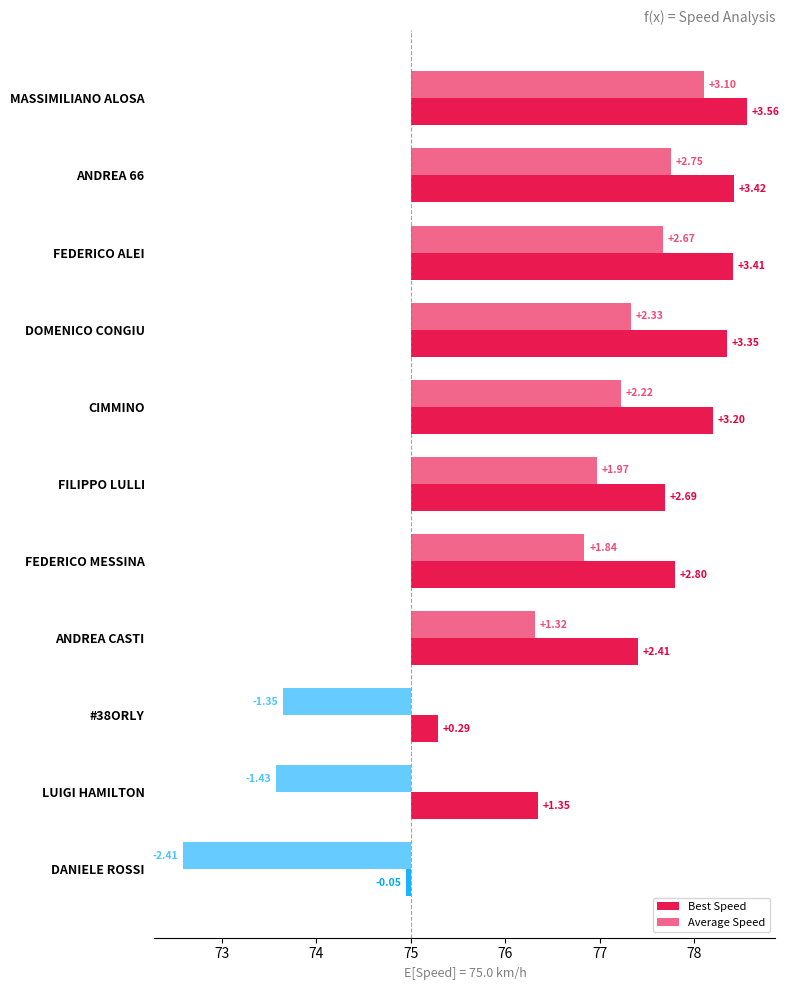

How many groups of bars are there?

11